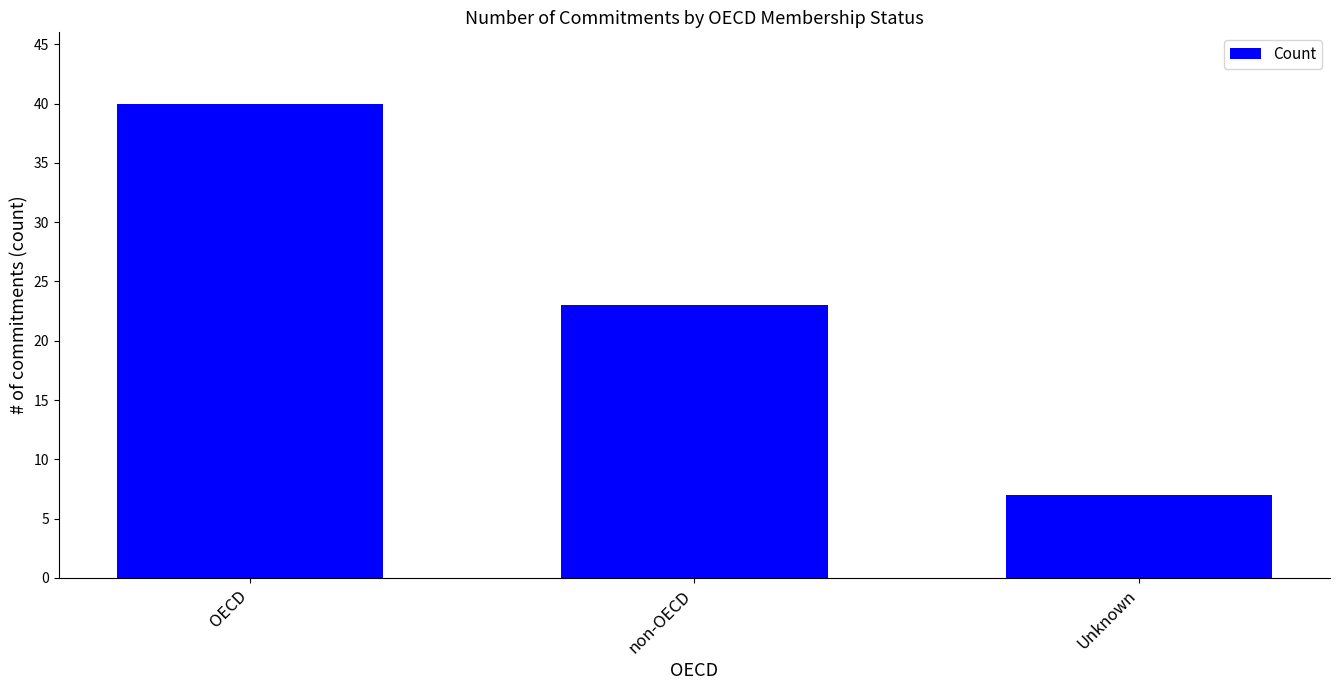

What is the average value?

23